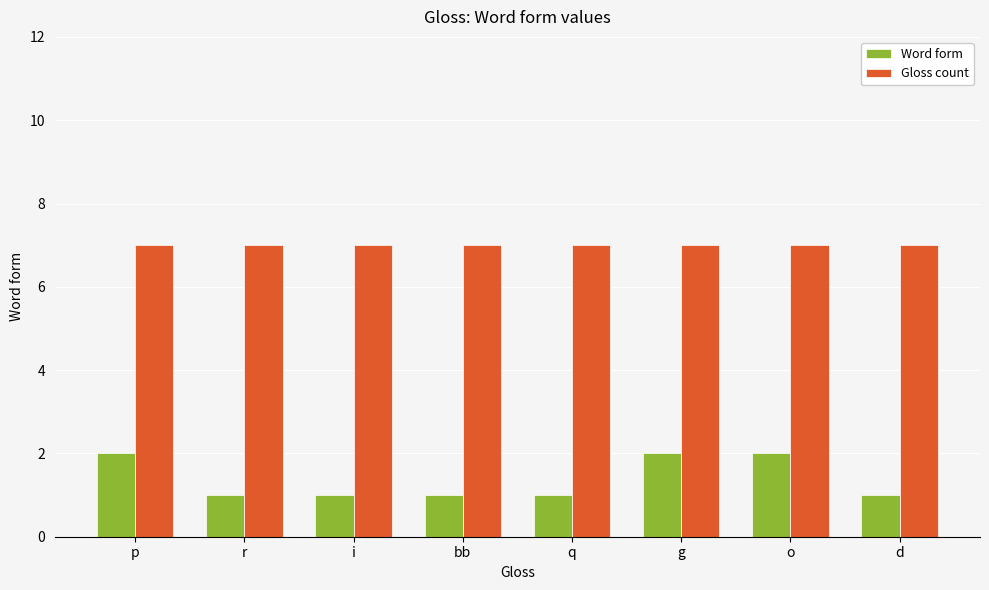

Rank the series at p from highest to lowest value.

Gloss count, Word form